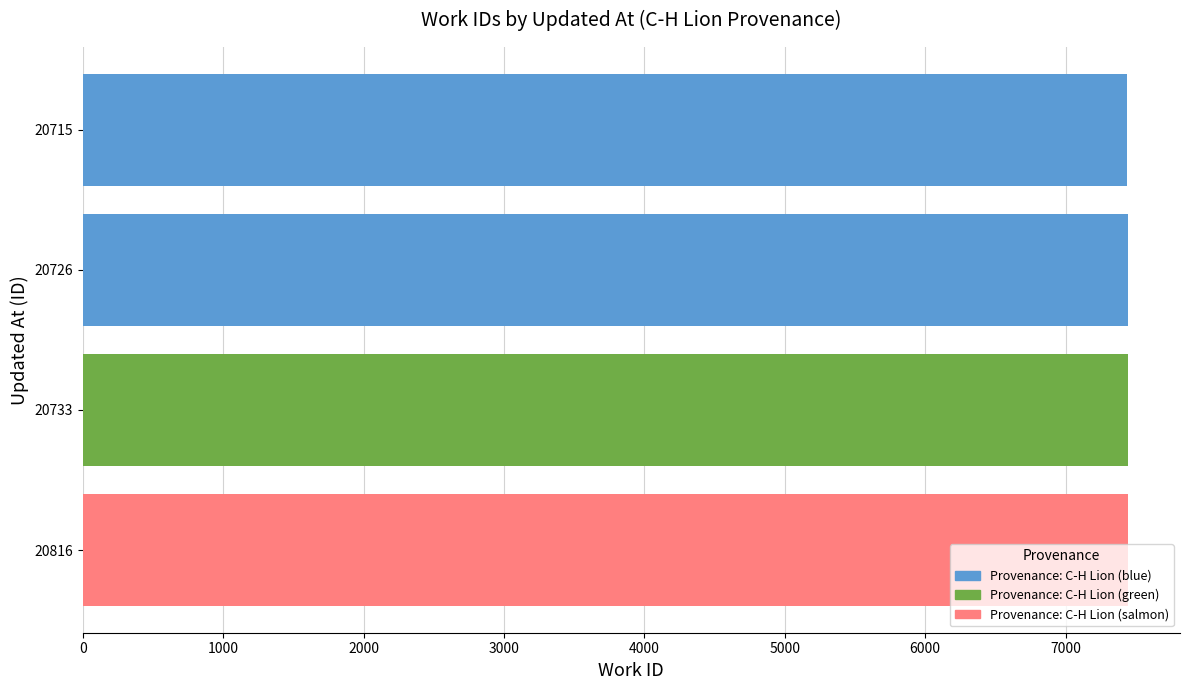

What is the smallest value displayed?

7441